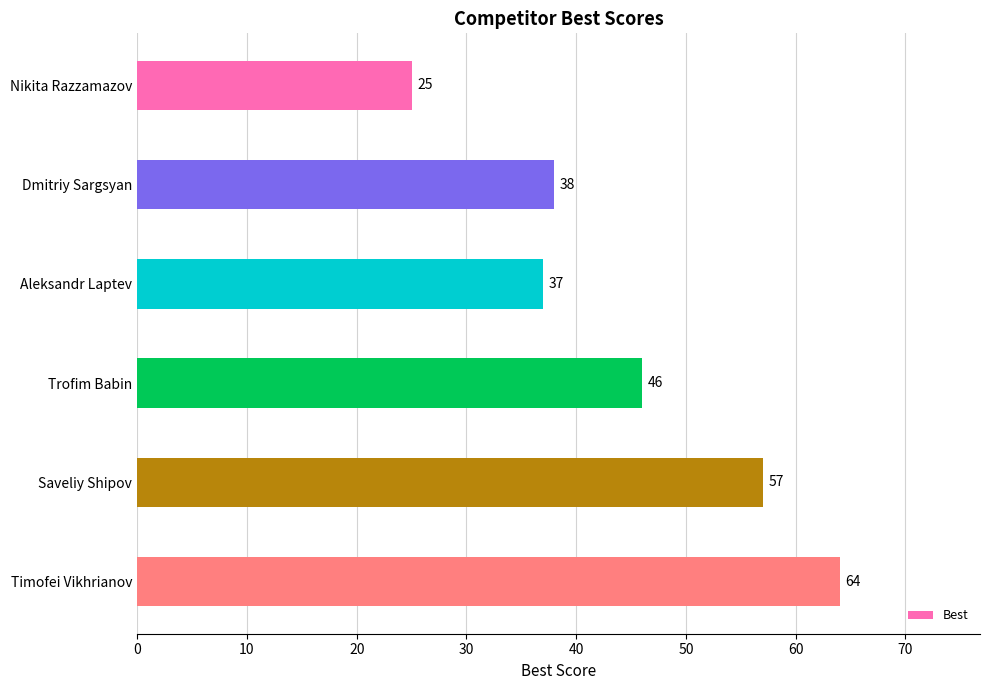

What is the difference between the maximum and minimum values?

39